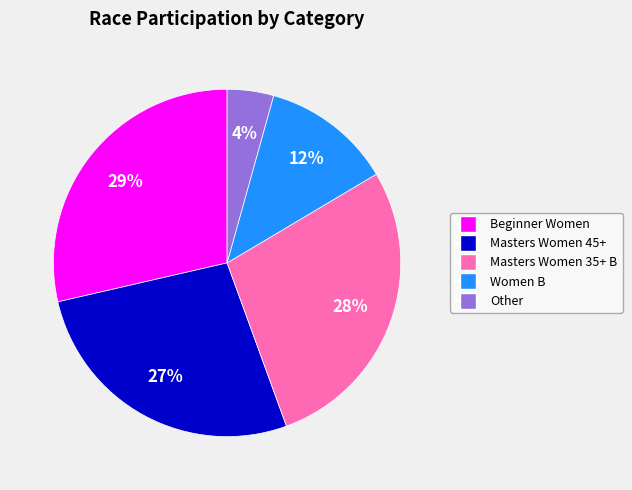

To the nearest percent, what is the average slice percentage?

20%